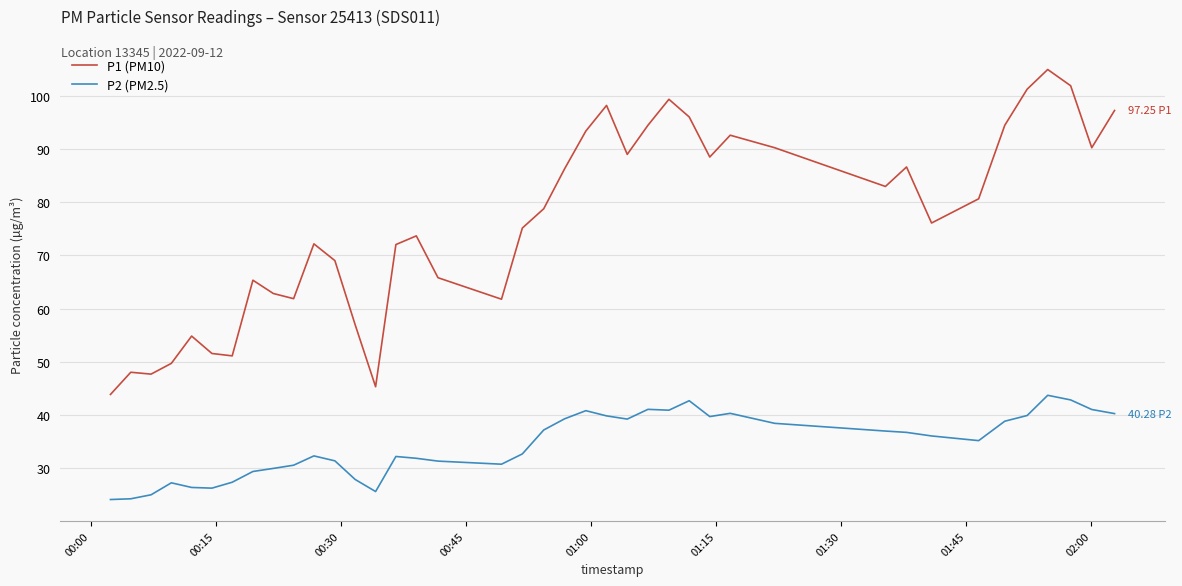

True or false: P2 (PM2.5) and P1 (PM10) intersect in this chart.

False